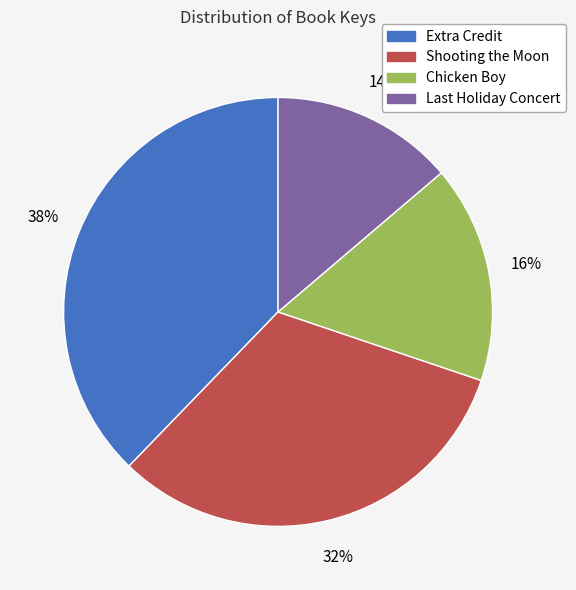

To the nearest percent, what portion does Chicken Boy represent?

16%